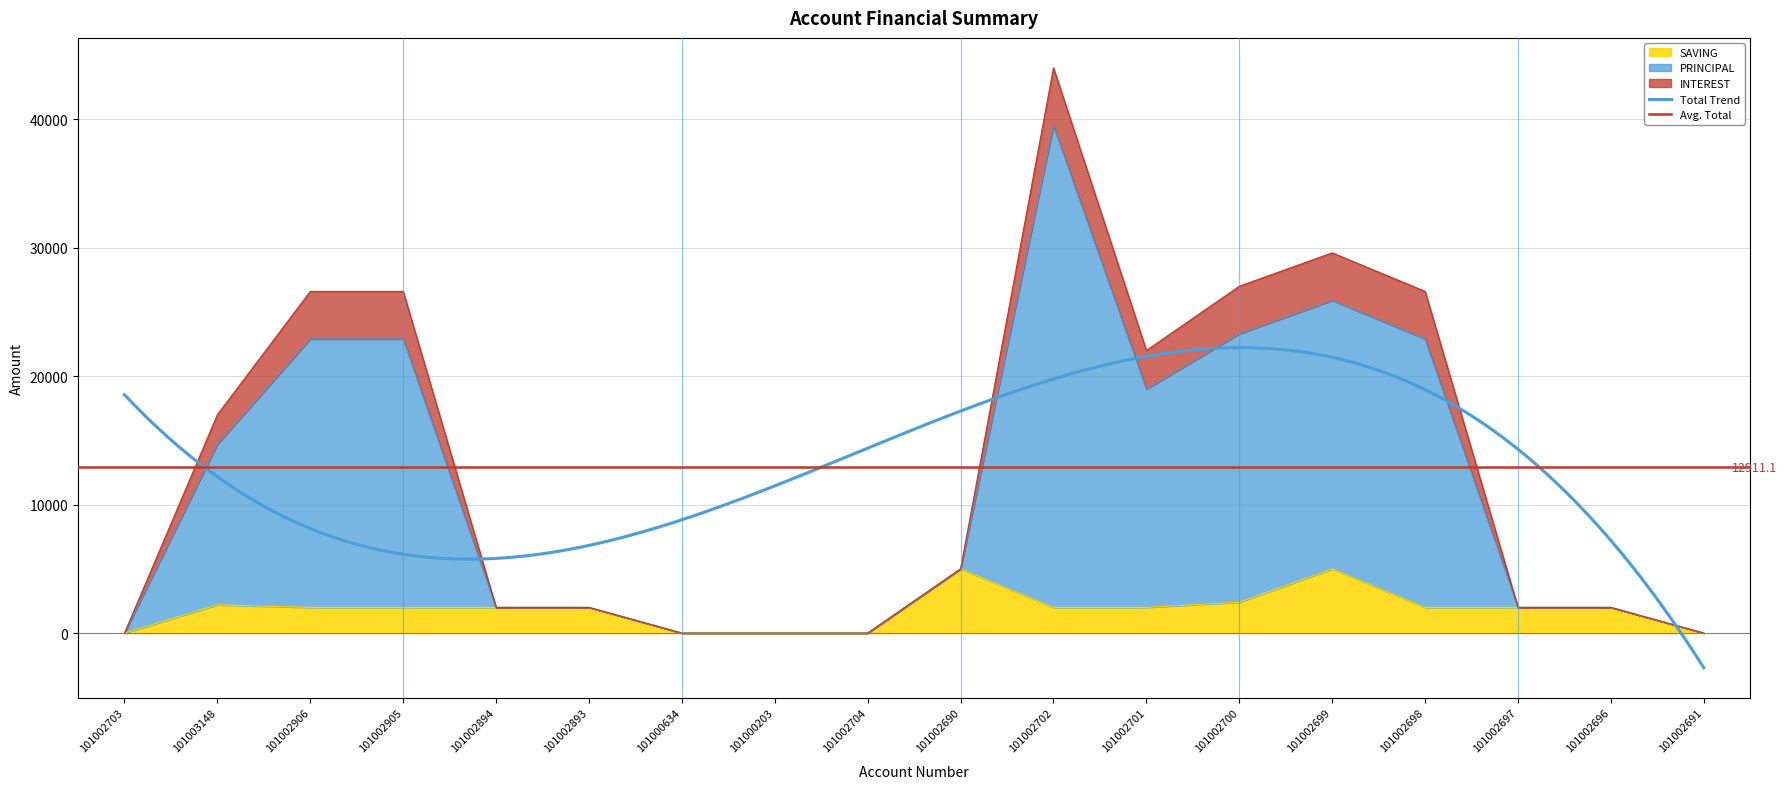

Where is PRINCIPAL nearest to the value 18750?

101002701